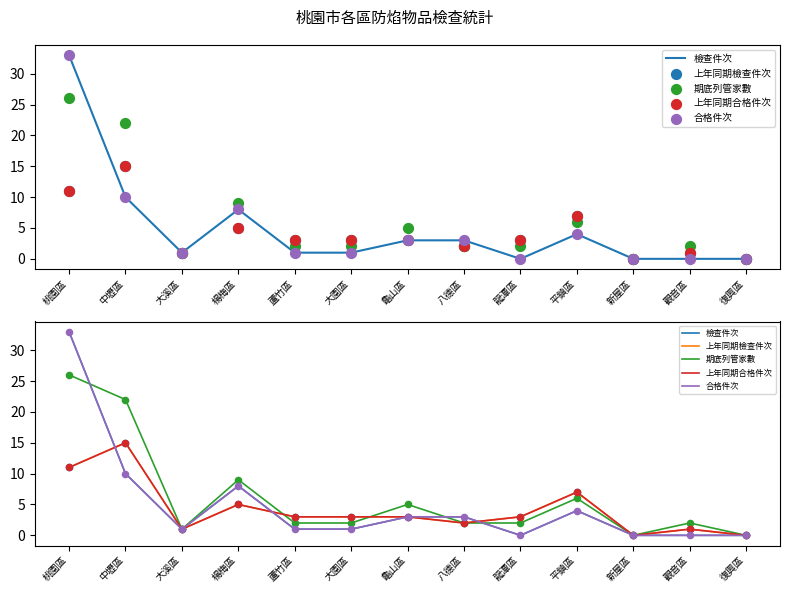

What is the total value across all series at 蘆竹區?

10